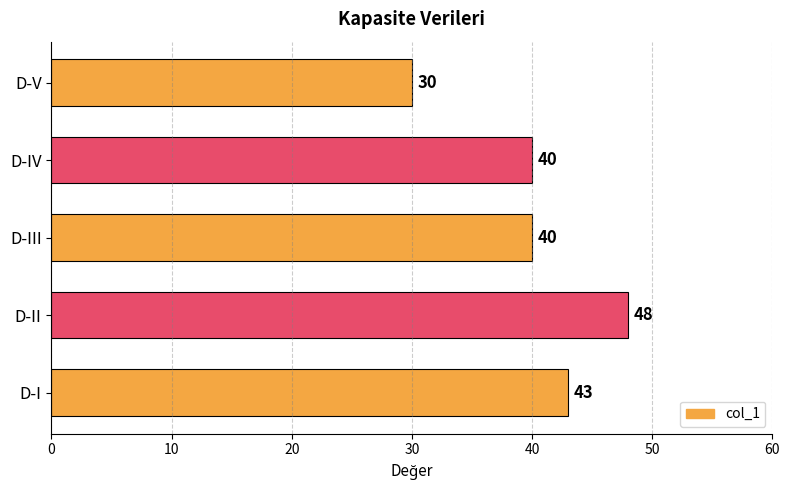

True or false: the data shows 17 at D-I.

False